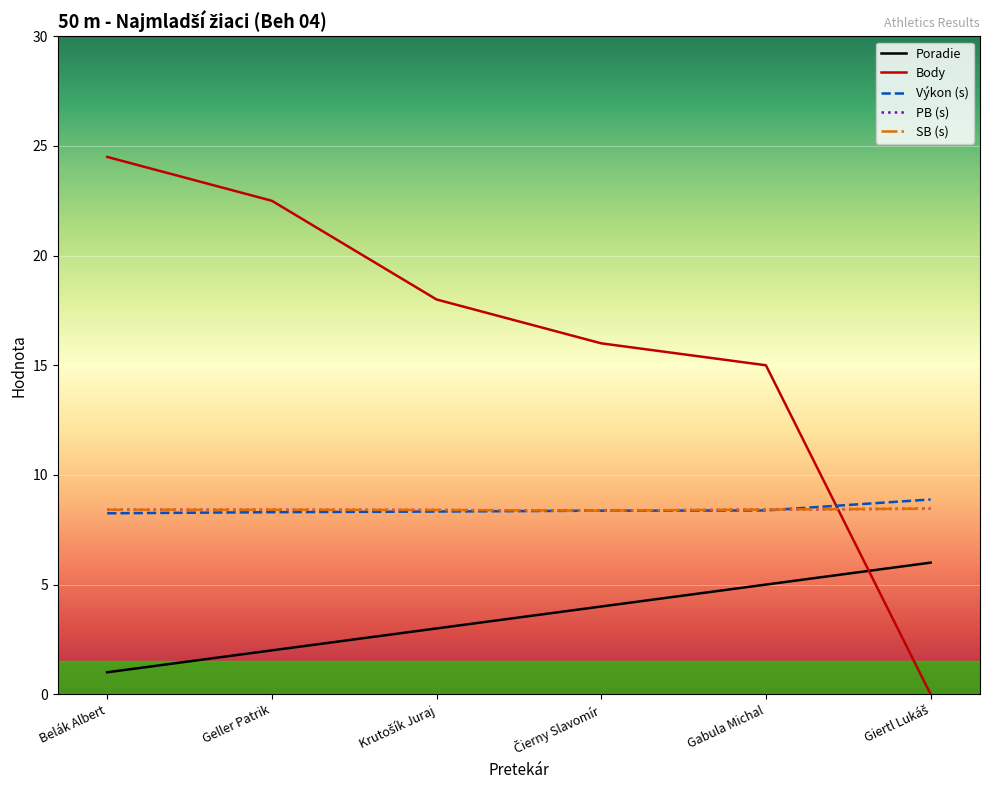

What is the difference between the second highest and minimum values in the Výkon (s) series?

0.1